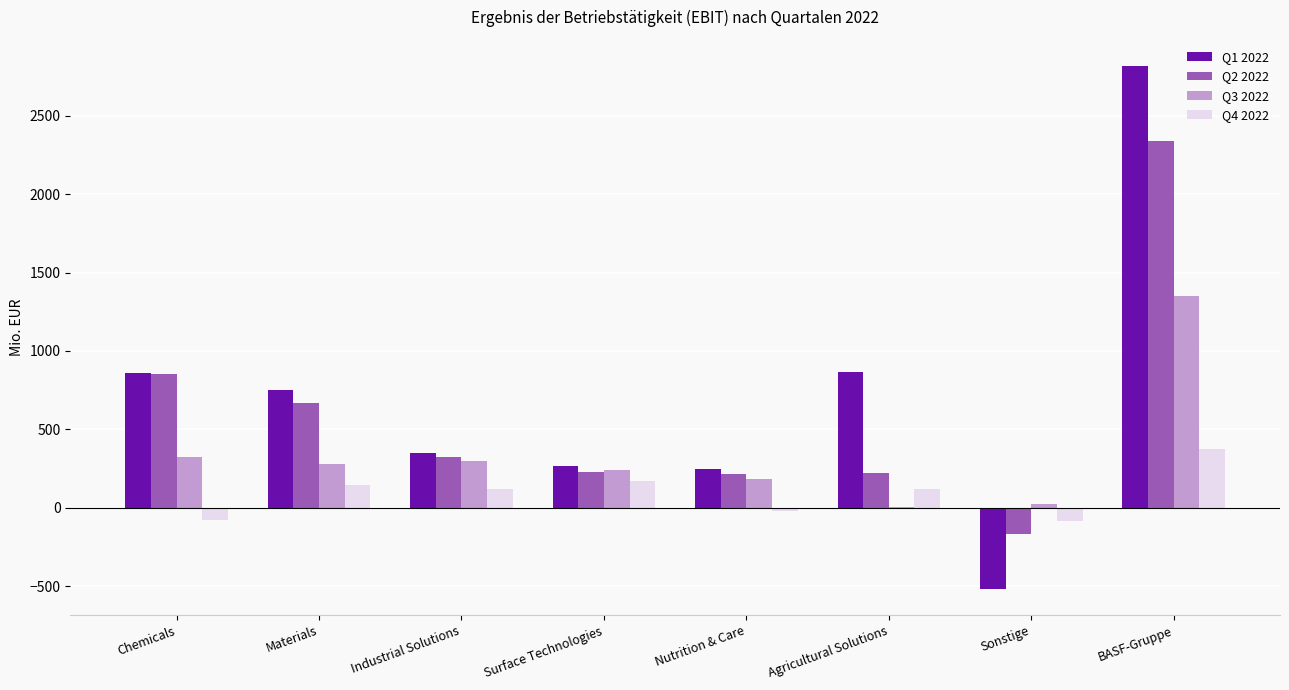

How many groups of bars are there?

8